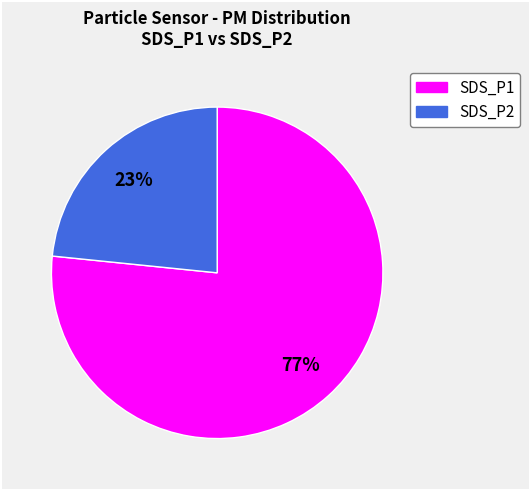

Which category has the smallest portion of the pie?

SDS_P2